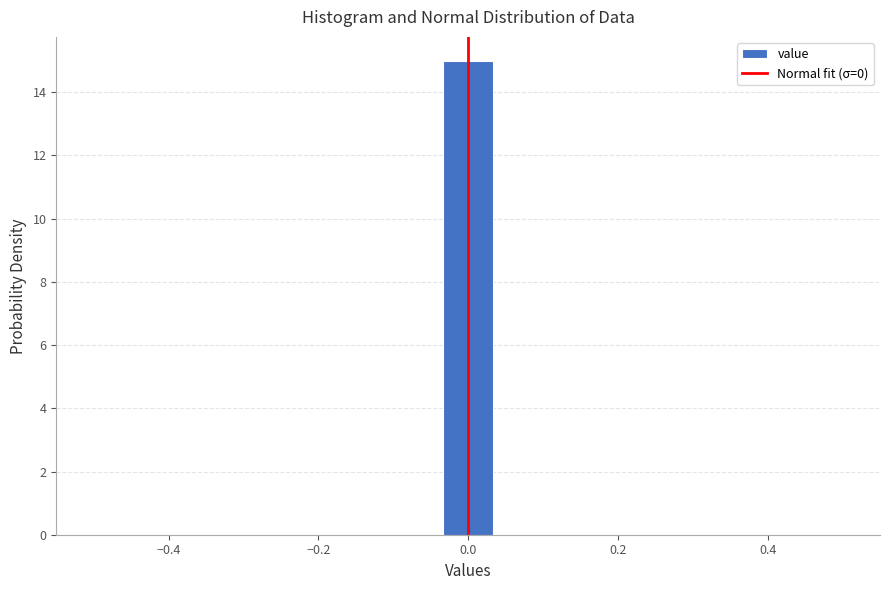

Around what value on the x-axis is the tallest bar? Give the approximate position of its centre, as read against the axis.

0.00